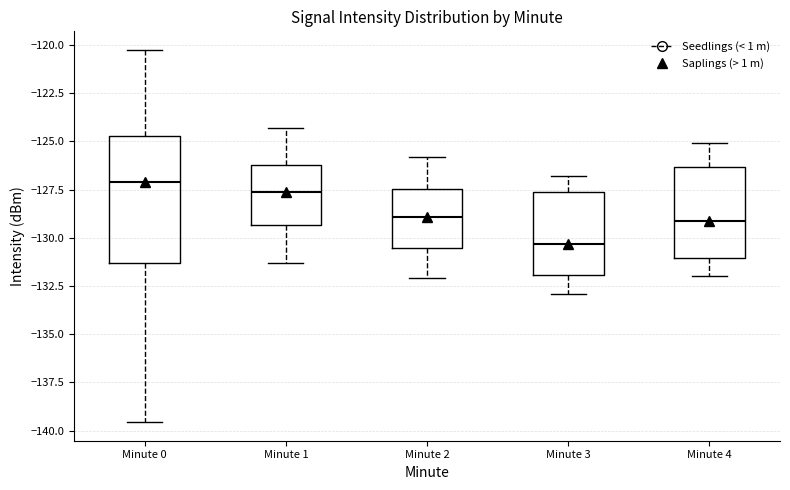

Which box has the lowest median line?

Minute 3